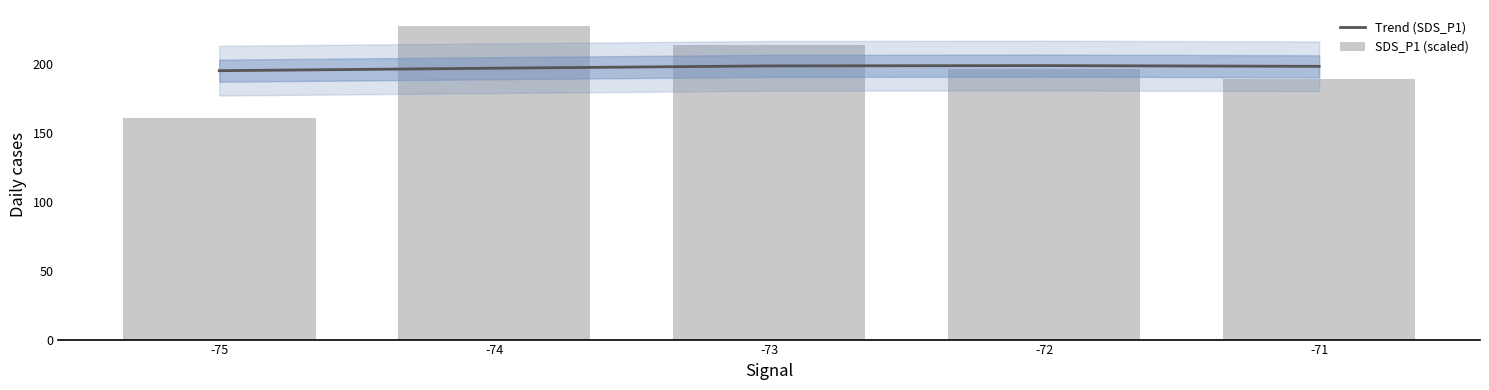

Which series has the largest total across all categories?

Trend (SDS_P1)